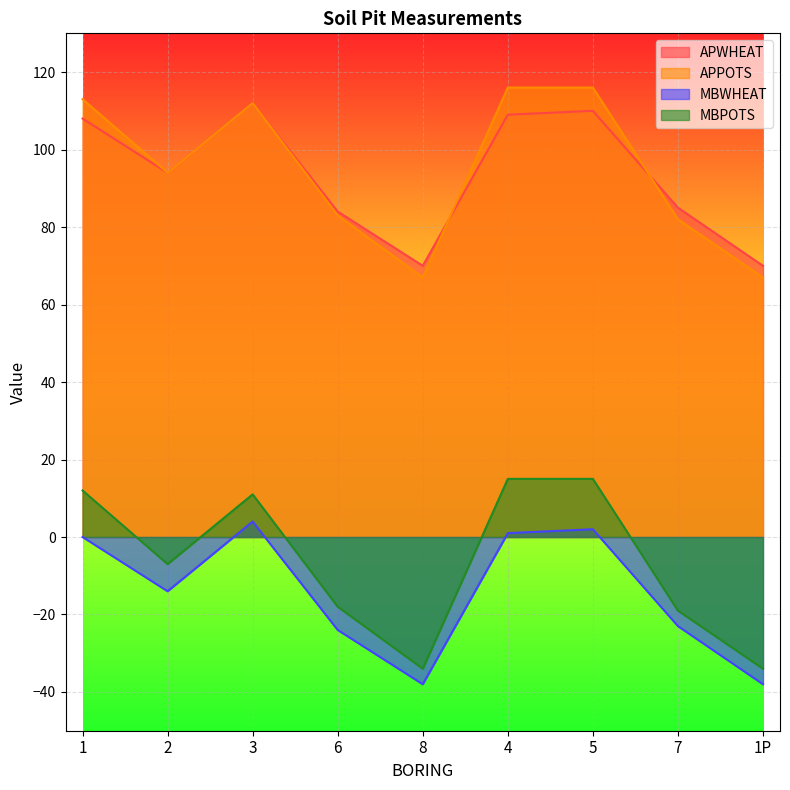

True or false: MBWHEAT has a value of 1 at 4.

False